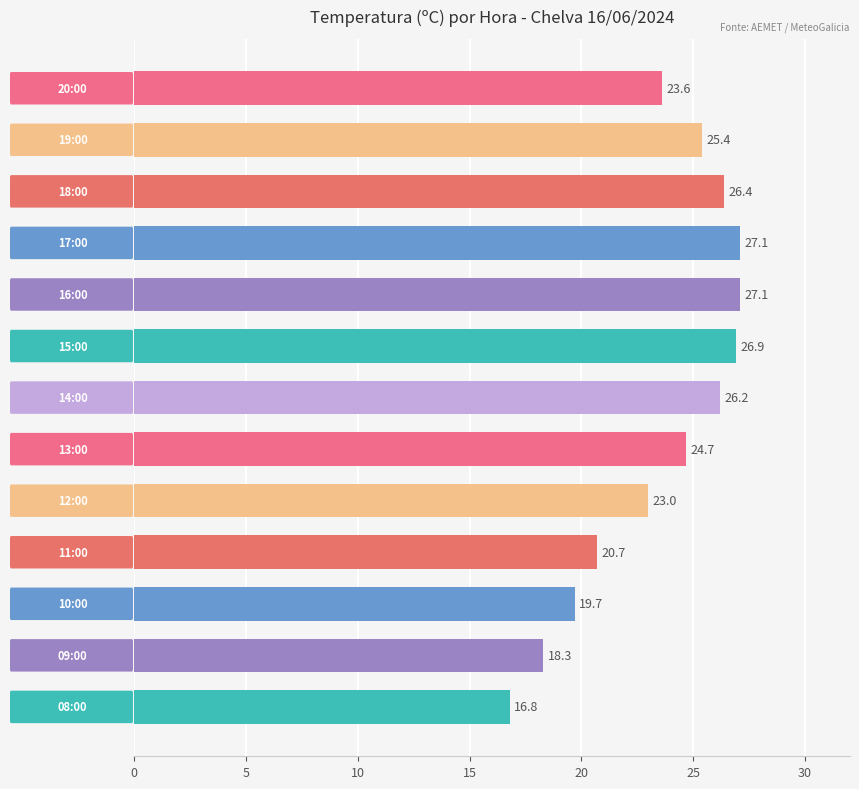

What is the average value?

23.5